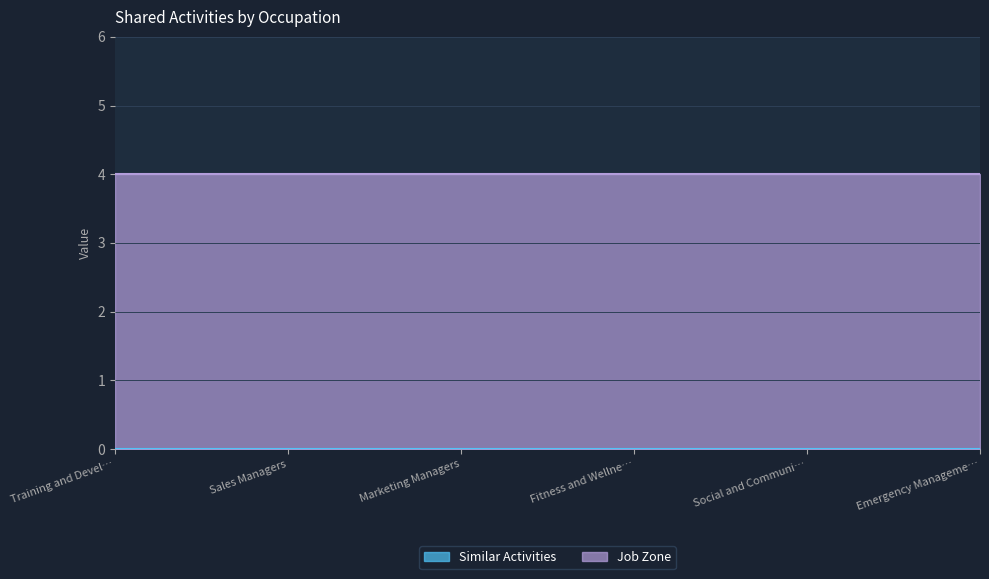

What is the spread (max minus min) of values at Emergency Management Directors?

4